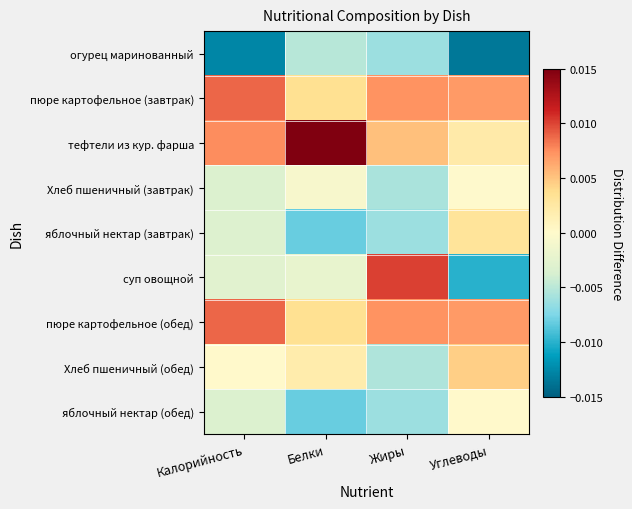

Reading left to right, list all the values displayed in this chart.

огурец маринованный: Калорийность=-0.0	Белки=-0.0	Жиры=-0.0	Углеводы=-0.0
пюре картофельное (завтрак): Калорийность=0.0	Белки=0.0	Жиры=0.0	Углеводы=0.0
тефтели из кур. фарша: Калорийность=0.0	Белки=0.0	Жиры=0.0	Углеводы=0.0
Хлеб пшеничный (завтрак): Калорийность=-0.0	Белки=-0.0	Жиры=-0.0	Углеводы=-0.0
яблочный нектар (завтрак): Калорийность=-0.0	Белки=-0.0	Жиры=-0.0	Углеводы=0.0
суп овощной: Калорийность=-0.0	Белки=-0.0	Жиры=0.0	Углеводы=-0.0
пюре картофельное (обед): Калорийность=0.0	Белки=0.0	Жиры=0.0	Углеводы=0.0
Хлеб пшеничный (обед): Калорийность=0.0	Белки=0.0	Жиры=-0.0	Углеводы=0.0
яблочный нектар (обед): Калорийность=-0.0	Белки=-0.0	Жиры=-0.0	Углеводы=0.0